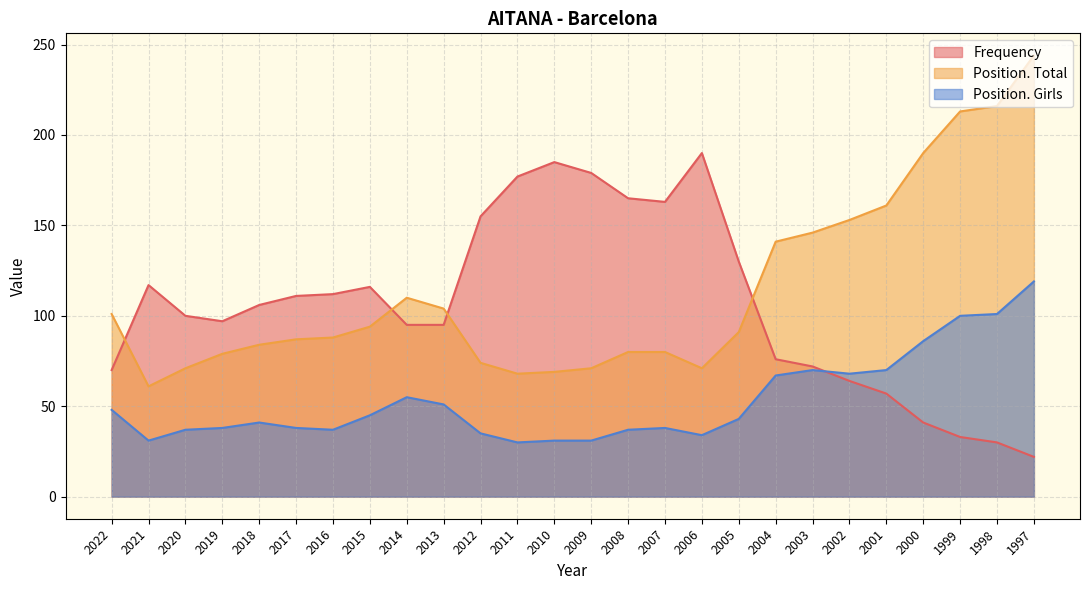

How many values in the Position. Total series are below 91?

13